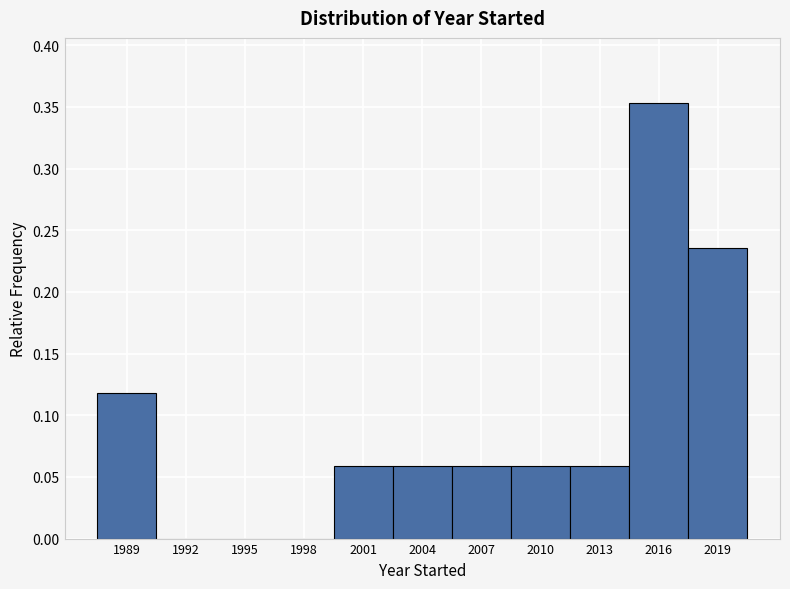

Reading left to right, transcribe this chart: for each bar, give the range it covers on the x-axis and its height. The values are not printed on the chart, so give them approximately, as read against the axis.

1987.5 to 1990.5: 0.120
1990.5 to 1993.5: 0
1993.5 to 1996.5: 0
1996.5 to 1999.5: 0
1999.5 to 2002.5: 0.060
2002.5 to 2005.5: 0.060
2005.5 to 2008.5: 0.060
2008.5 to 2011.5: 0.060
2011.5 to 2014.5: 0.060
2014.5 to 2017.5: 0.355
2017.5 to 2020.5: 0.235